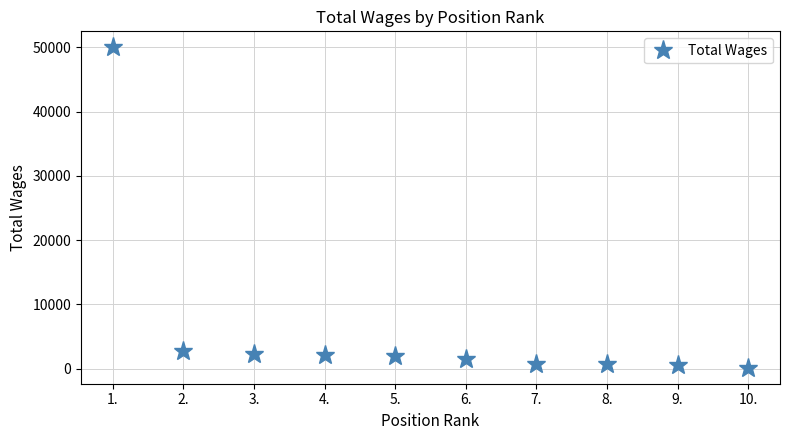

What value does the data have at 6., to the nearest 10?

1500